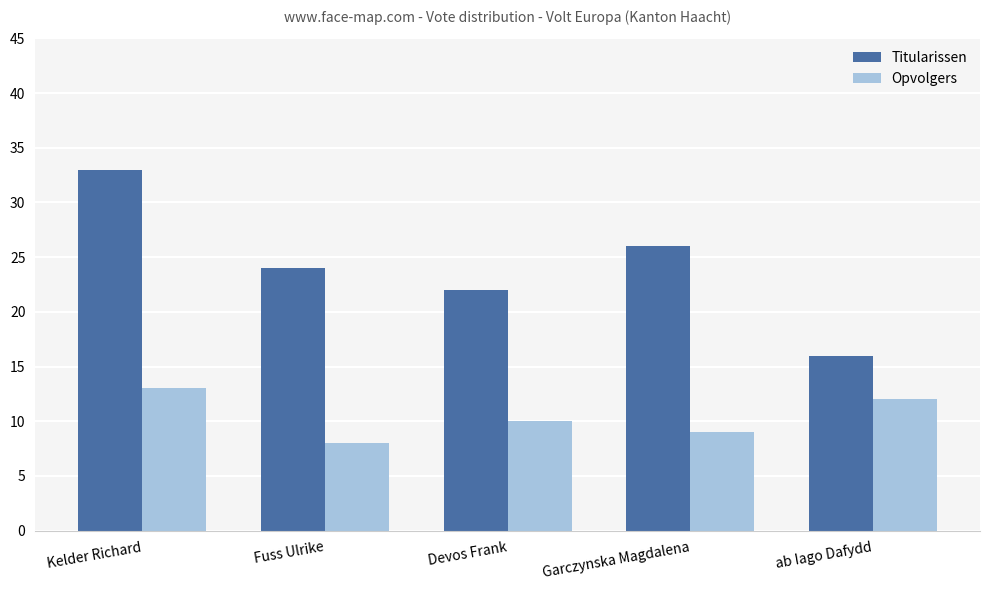

What is the maximum value shown in the chart?

33